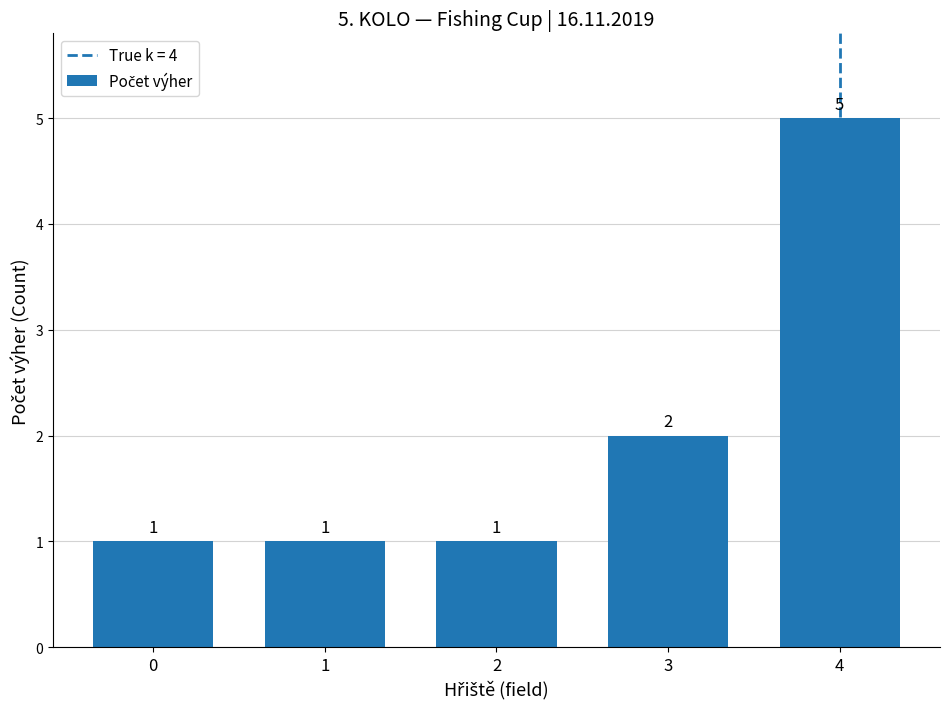

Which has a higher value, 4 or 3?

4